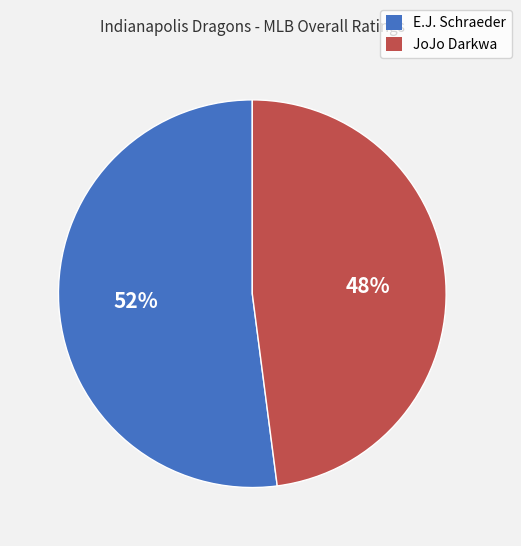

Which slice represents more than half of the pie?

E.J. Schraeder